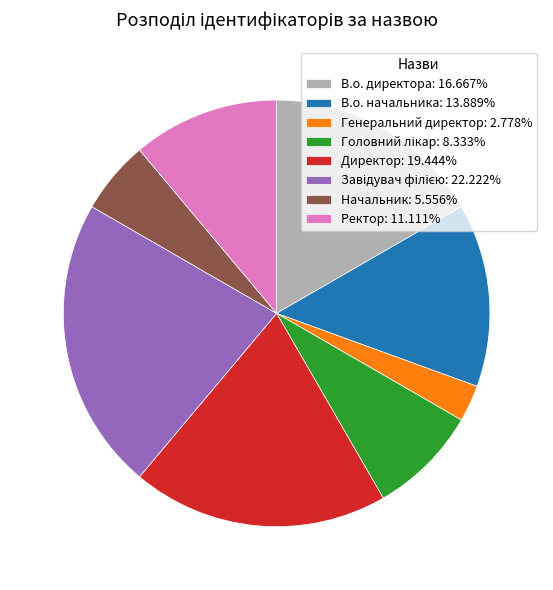

Combined, do Директор: 19.444% and В.о. начальника: 13.889% account for over 50%?

No